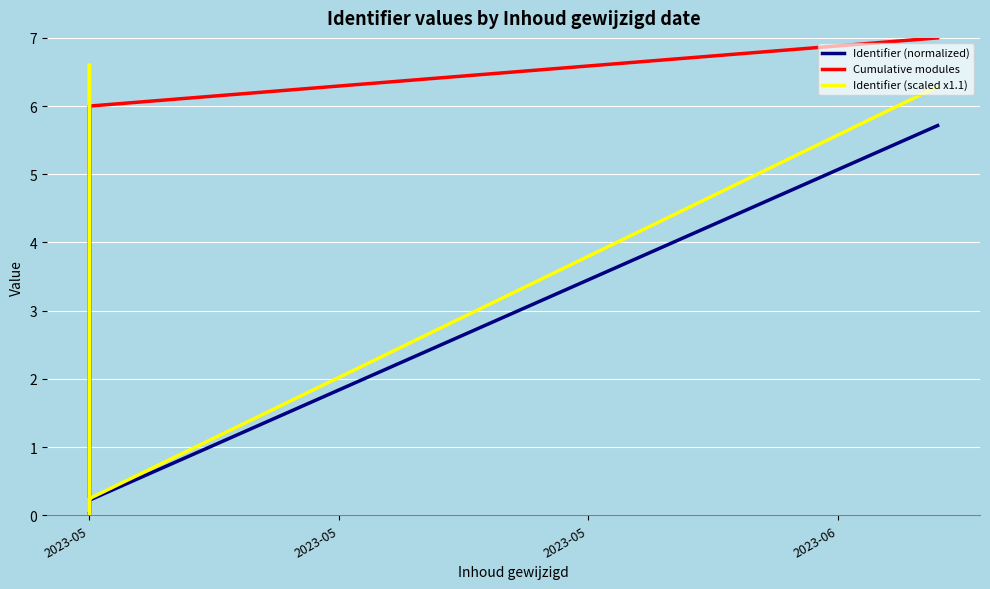

What is the difference between the maximum and second lowest values in the Cumulative modules series?

5.0